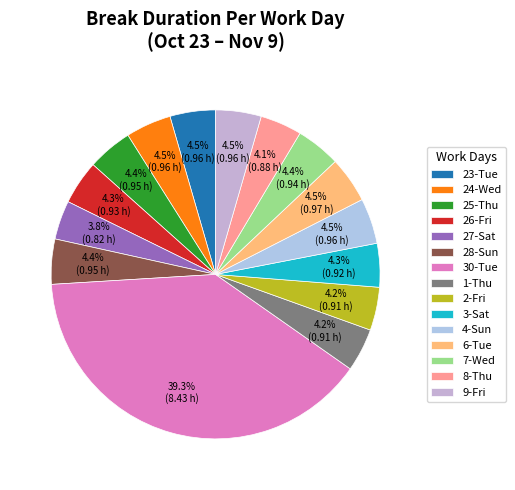

How many segments does this pie chart have?

15